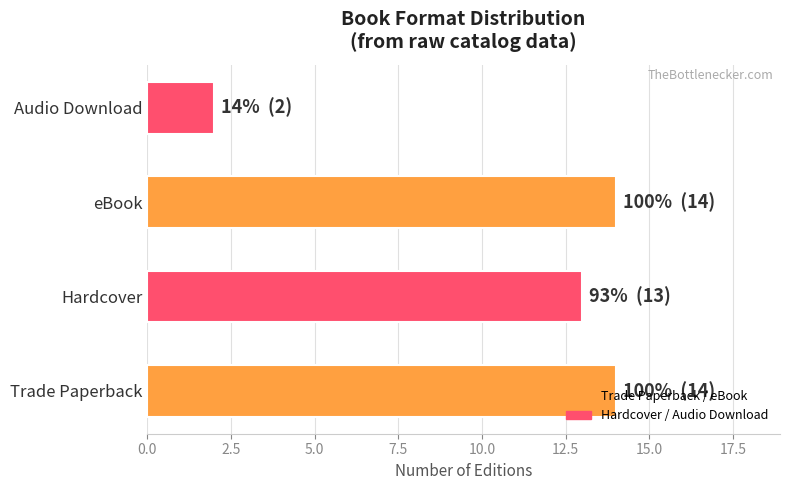

The value at Hardcover is 13. True or false?

True